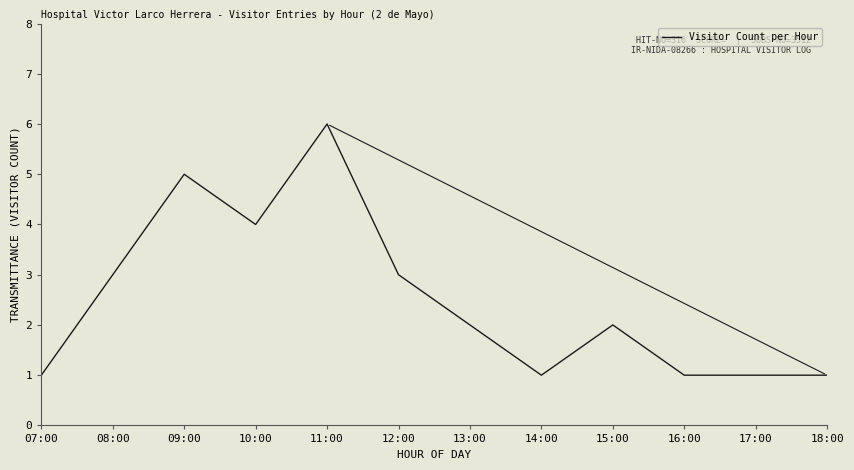

The value at 16:00 is 2. True or false?

False